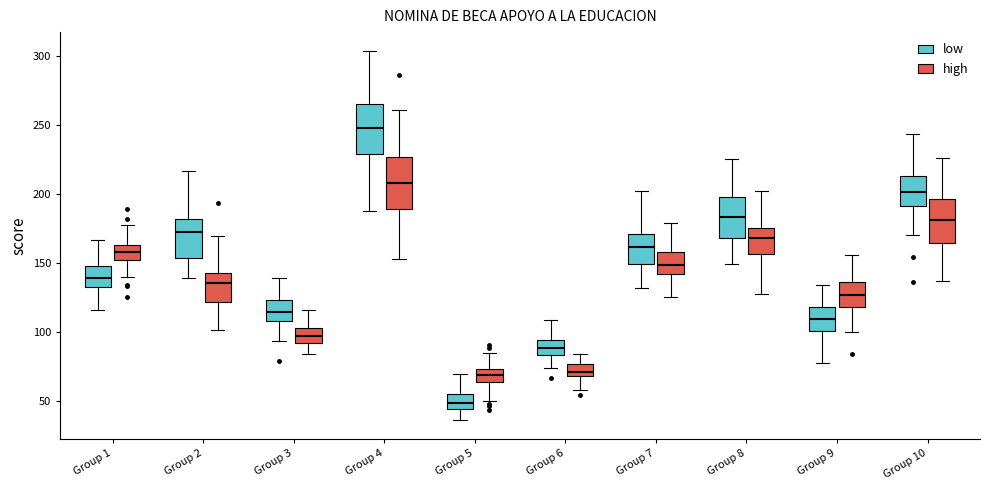

Reading left to right, transcribe this box plot: for each box, give where its median line is, the range the box spans, and where its two whiskers end, as read against the y-axis. The values are not printed on the chart, so give them approximately, as read against the axis.

Group 1 (low): median 140, box 135 to 145, whiskers 115 to 165
Group 1 (high): median 160, box 150 to 165, whiskers 140 to 180
Group 2 (low): median 170, box 155 to 180, whiskers 140 to 215
Group 2 (high): median 135, box 120 to 145, whiskers 100 to 170
Group 3 (low): median 115, box 110 to 125, whiskers 95 to 140
Group 3 (high): median 95, box 90 to 105, whiskers 85 to 115
Group 4 (low): median 250, box 230 to 265, whiskers 190 to 305
Group 4 (high): median 210, box 190 to 225, whiskers 155 to 260
Group 5 (low): median 50, box 45 to 55, whiskers 35 to 70
Group 5 (high): median 70, box 65 to 75, whiskers 50 to 85
Group 6 (low): median 90, box 85 to 95, whiskers 75 to 110
Group 6 (high): median 70 (inside the box), box 70 to 75, whiskers 60 to 85
Group 7 (low): median 160, box 150 to 170, whiskers 130 to 200
Group 7 (high): median 150, box 140 to 160, whiskers 125 to 180
Group 8 (low): median 185, box 170 to 200, whiskers 150 to 225
Group 8 (high): median 170, box 155 to 175, whiskers 125 to 200
Group 9 (low): median 110, box 100 to 120, whiskers 75 to 135
Group 9 (high): median 125, box 120 to 135, whiskers 100 to 155
Group 10 (low): median 200, box 190 to 215, whiskers 170 to 245
Group 10 (high): median 180, box 165 to 195, whiskers 135 to 225